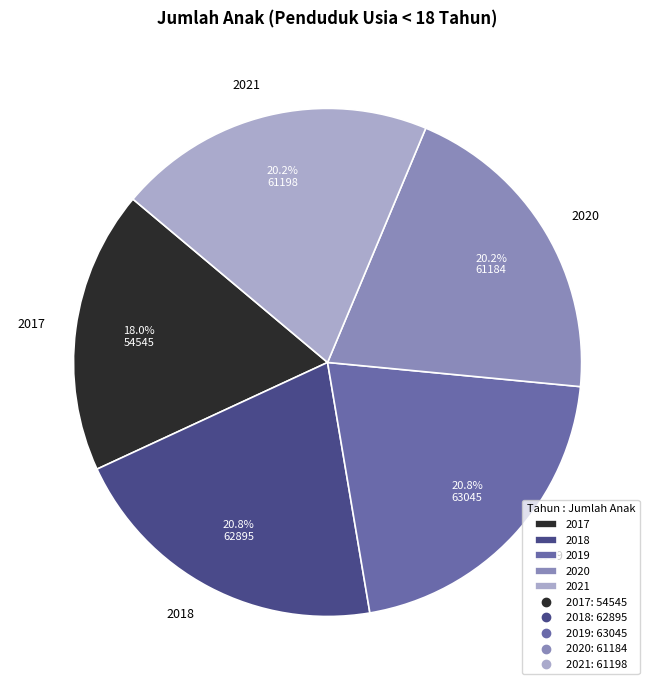

Which category has the smallest portion of the pie?

2017